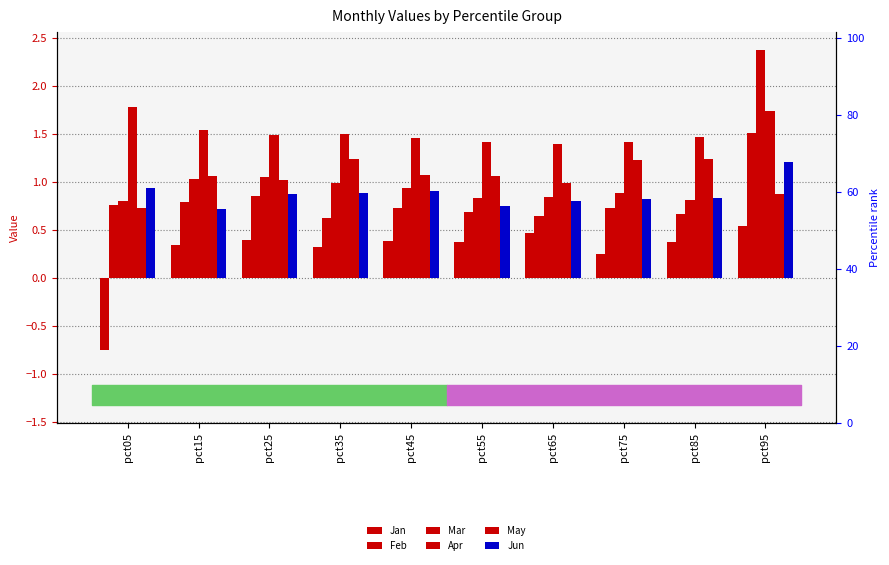

What is the average value of the Jun series?

0.9